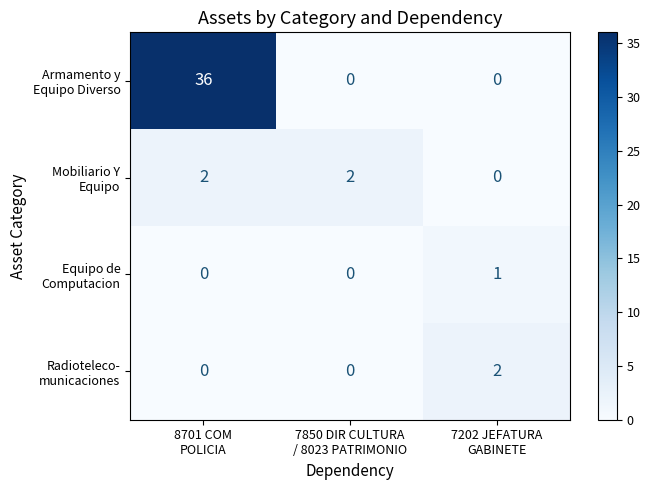

Count the number of categories in the chart.

3